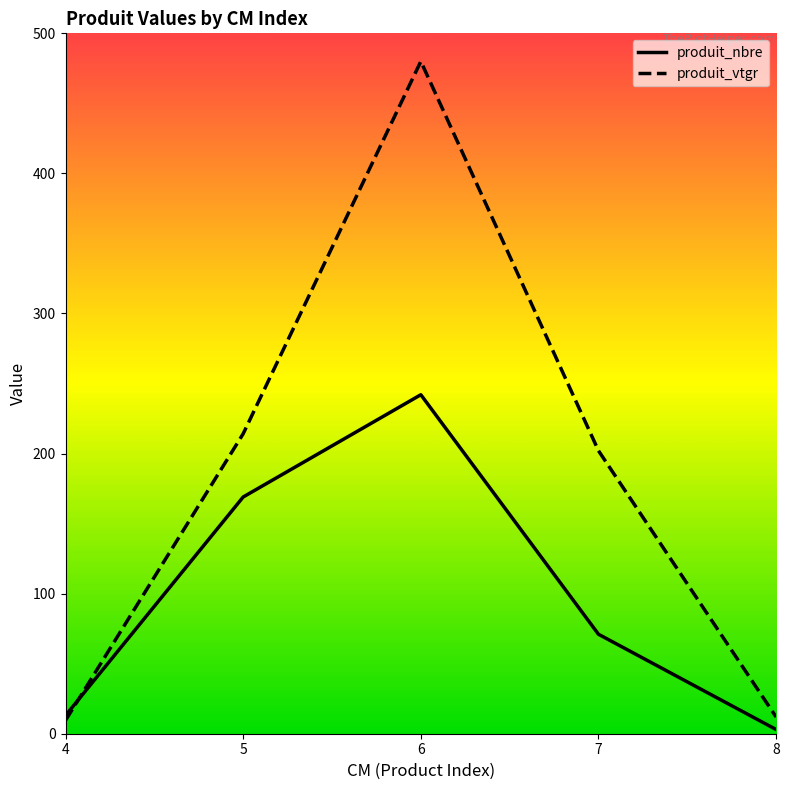

What are all the series names shown in the legend?

produit_nbre, produit_vtgr